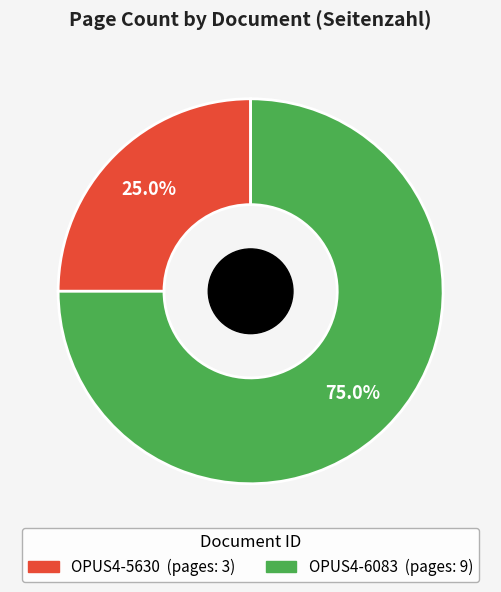

Which category has the smallest portion of the pie?

OPUS4-5630